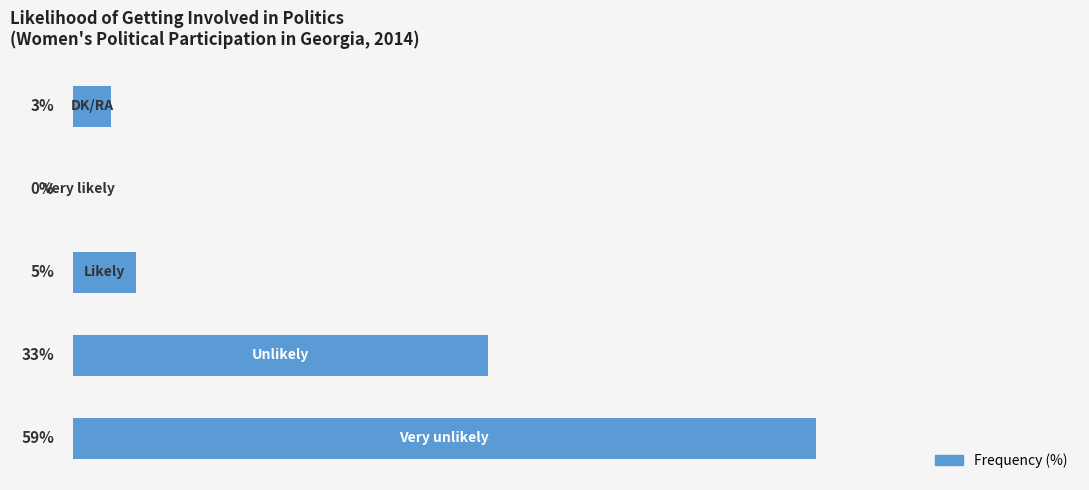

Are the bars horizontal?

Yes